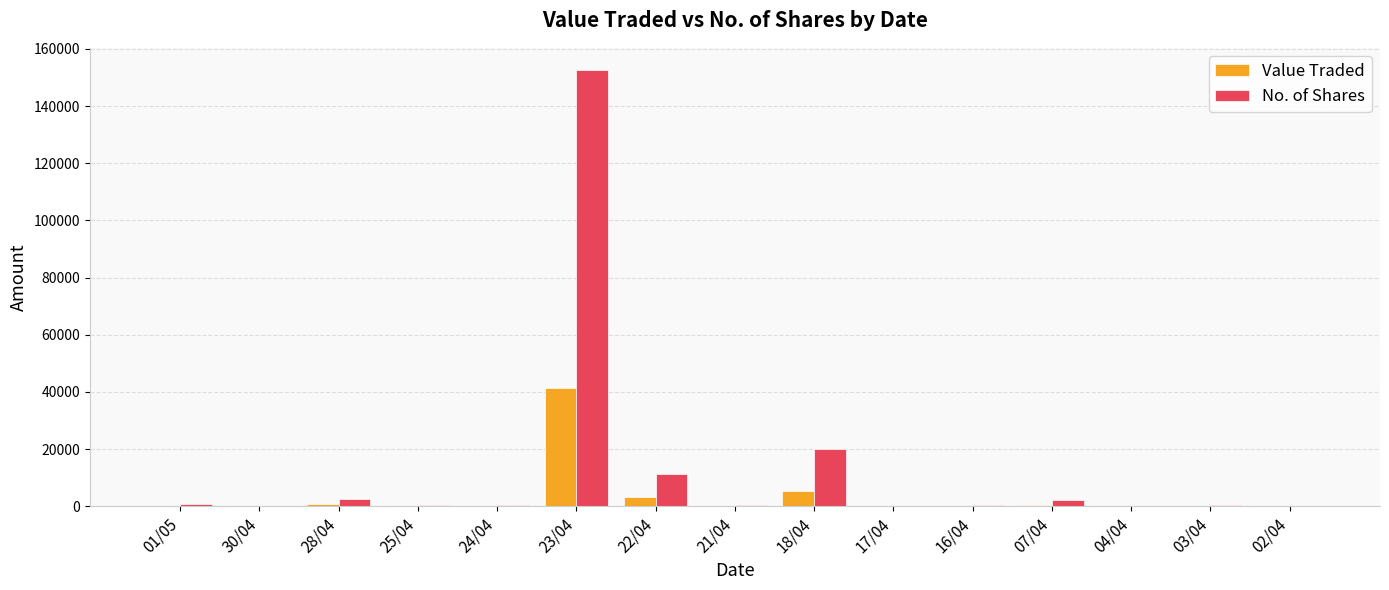

How many groups of bars are there?

15